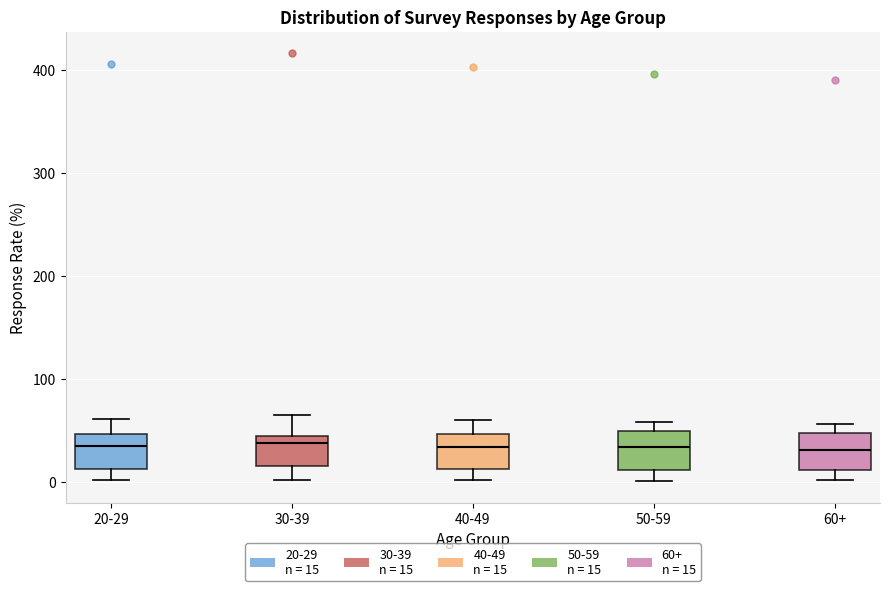

Where is the lower edge of the box for 60+ on the y-axis? The values are not printed on the chart, so give them approximately, as read against the axis.

10